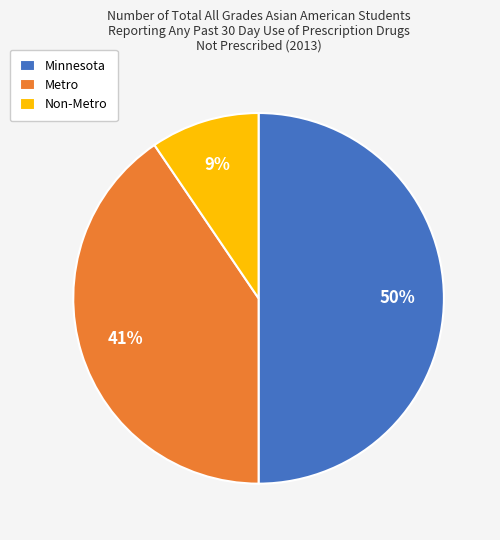

To the nearest percent, what is the average slice percentage?

33%